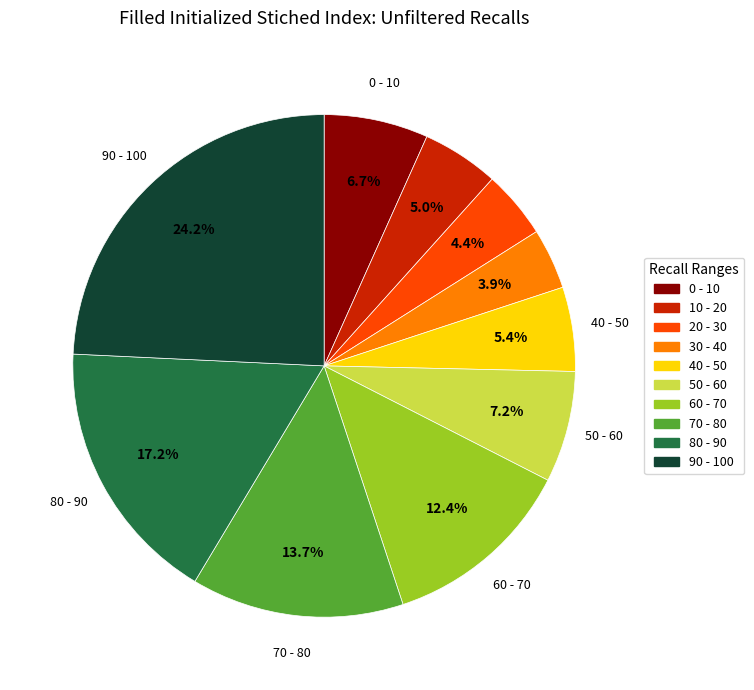

Does any single category account for the majority?

No